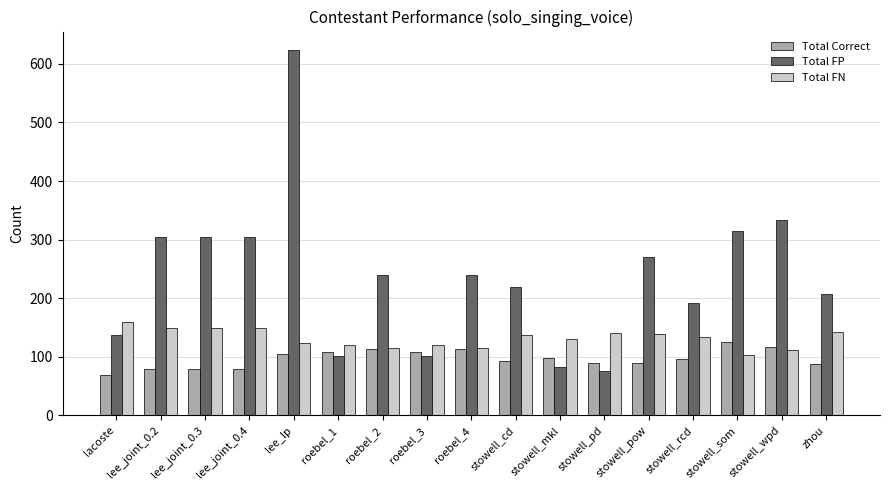

True or false: Total Correct has a value of 142 at lee_lp.

False